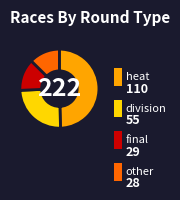

Which has a higher value, final or heat?

heat